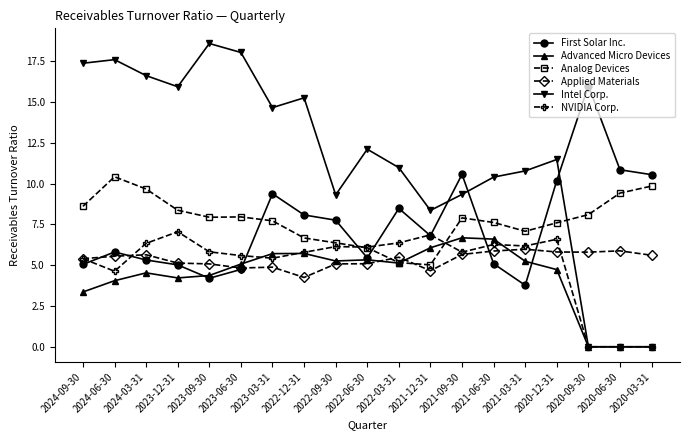

What is the label of the 5th point from the right?

2021-03-31